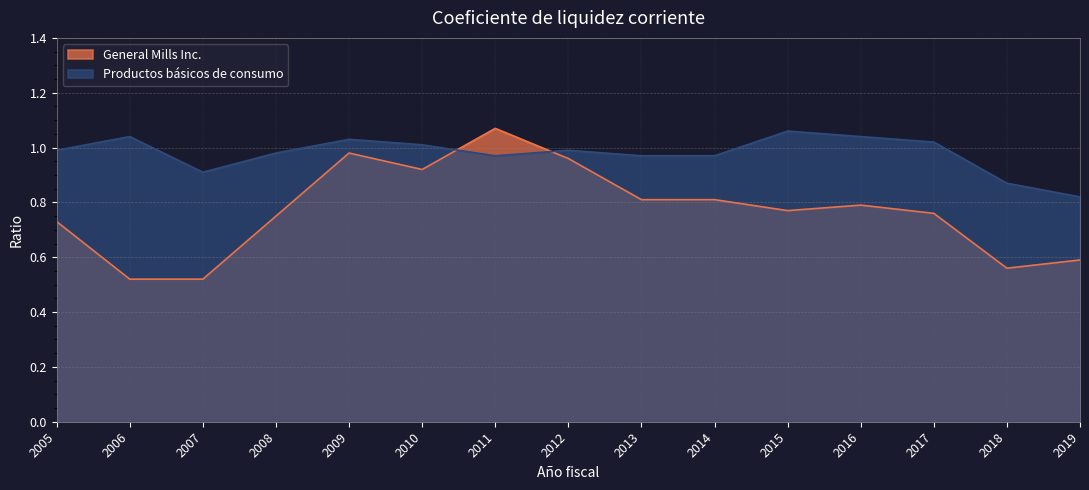

What is the total value across all series at 2018?

1.4